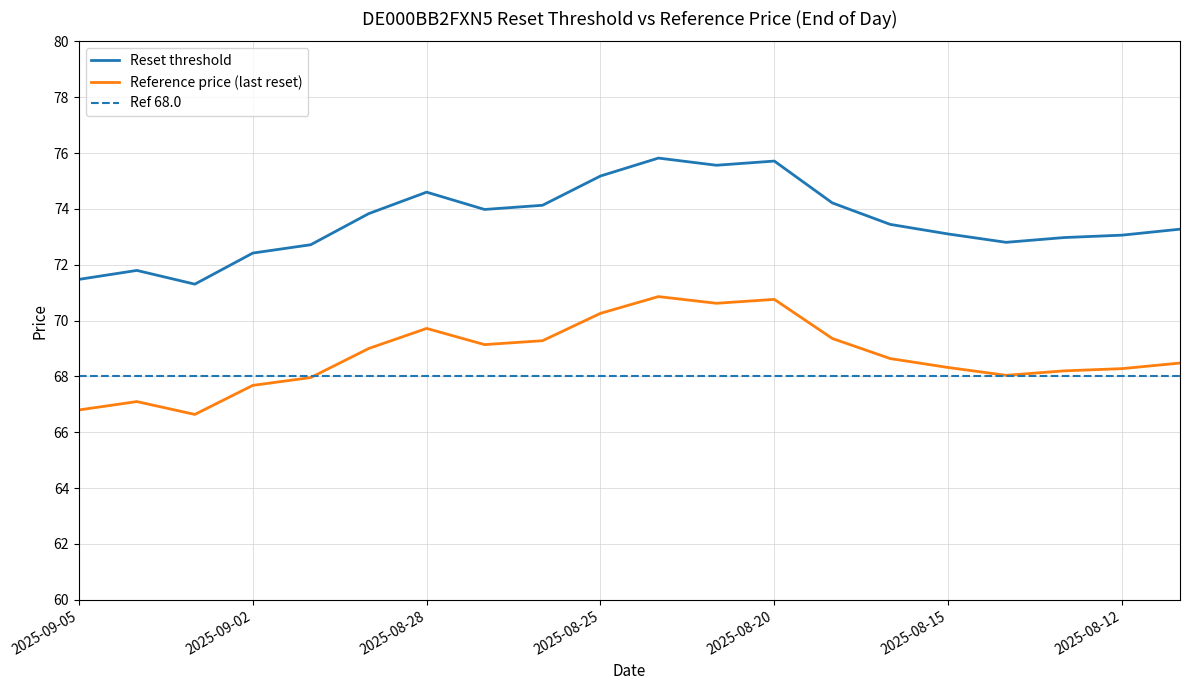

What is the average value of the Reference price series?

68.8